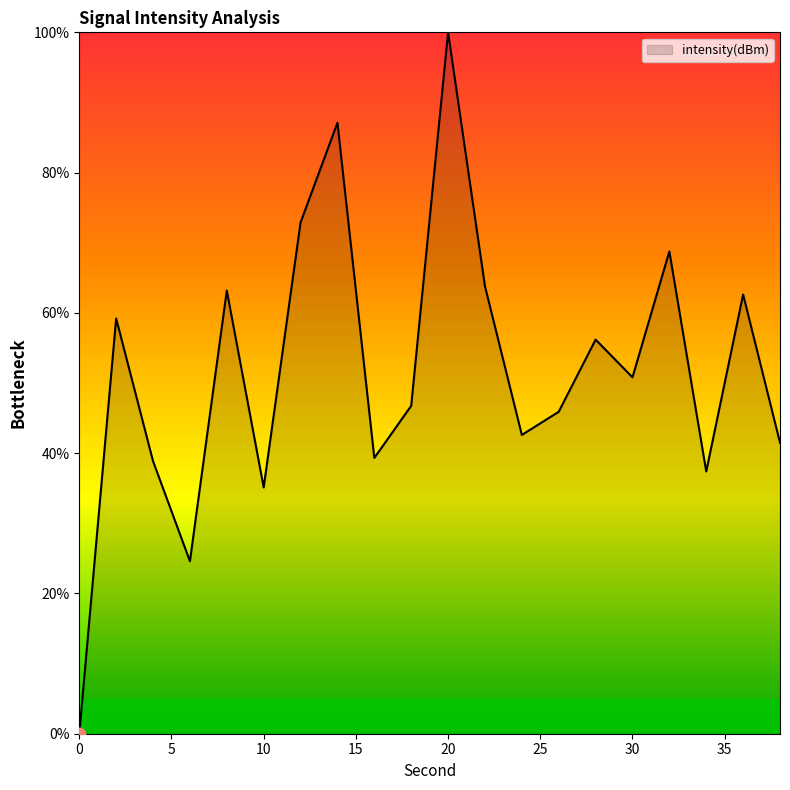

What is the maximum value shown in the chart?

100.0